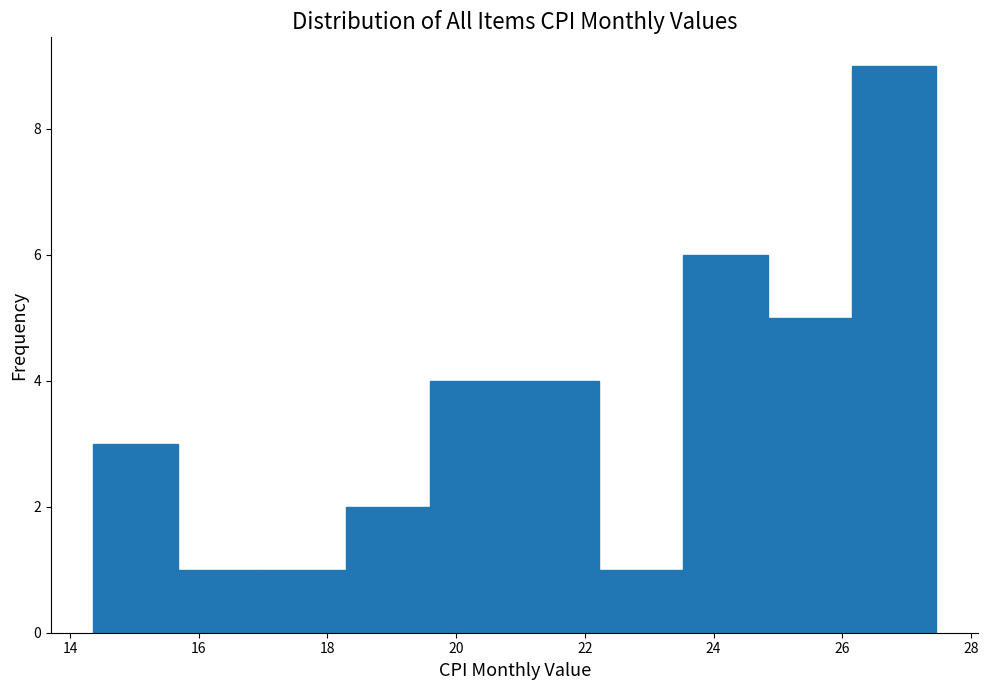

What is the height of the bar covering 17.0 to 18.2 on the x-axis? Neither the bar edges nor the heights are printed on the chart, so give them approximately, as read against the axes.

1